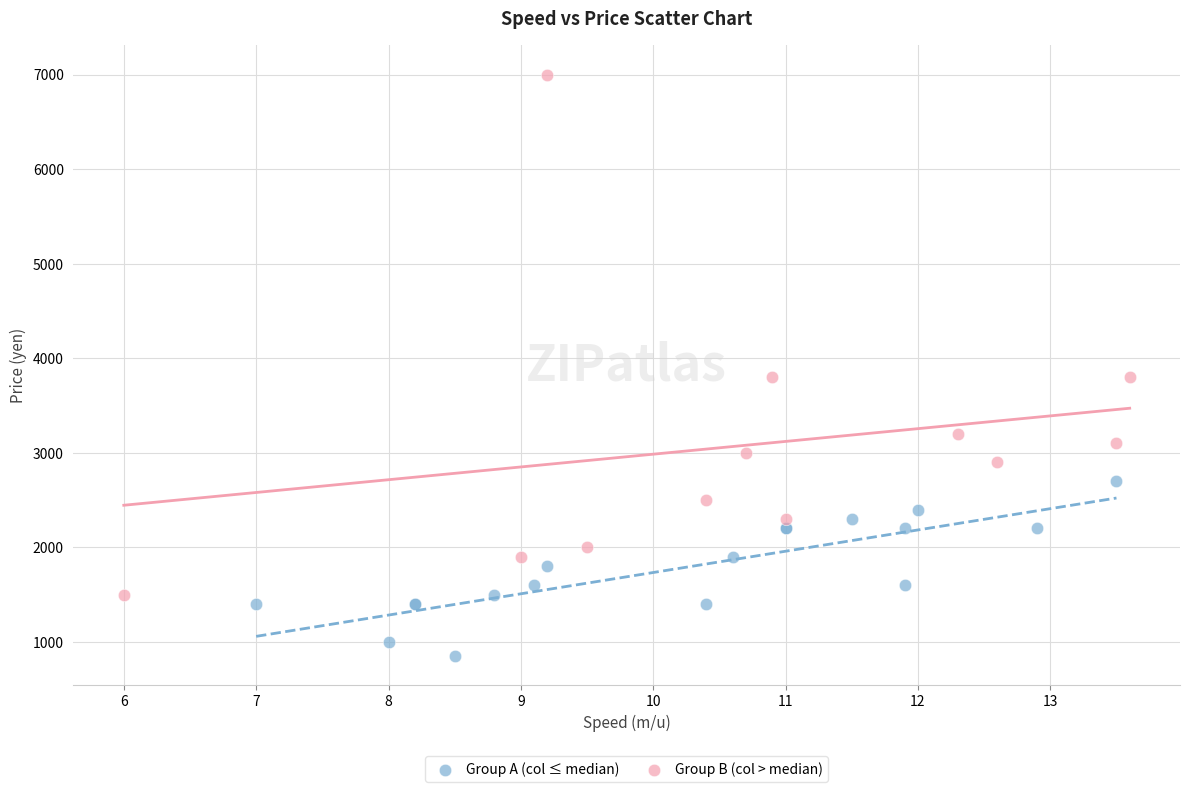

Which series contains the highest Y value?

Group B (col > median)